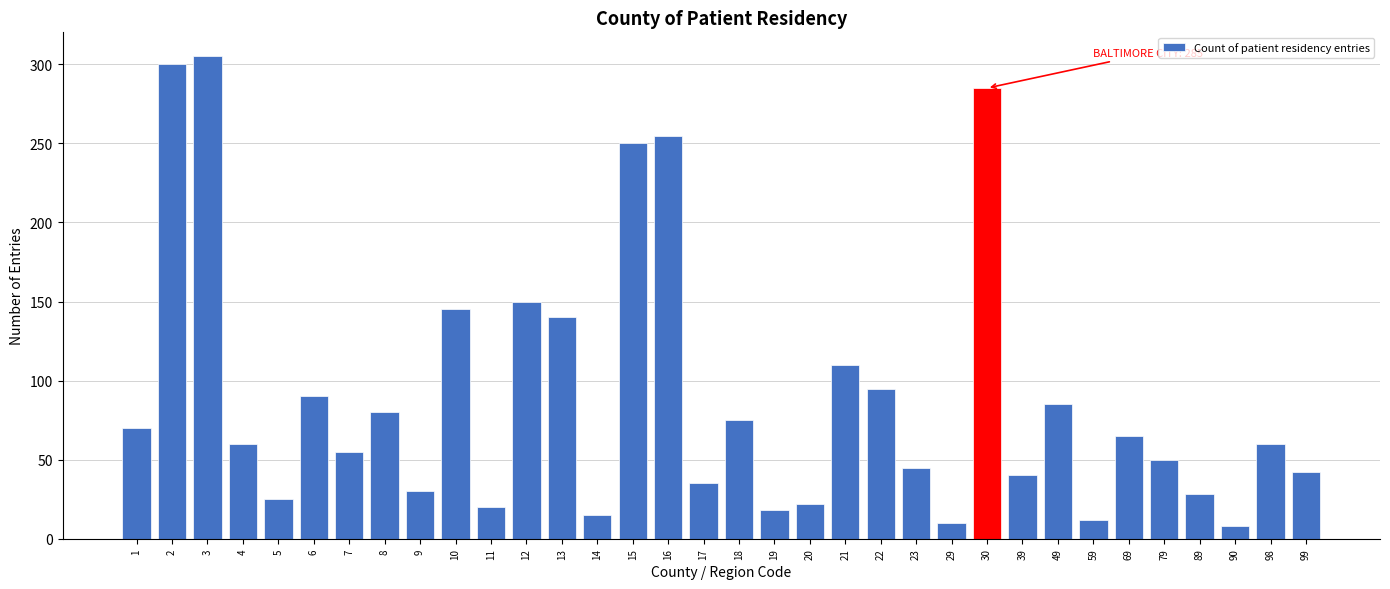

The value at 23 is 69. True or false?

False